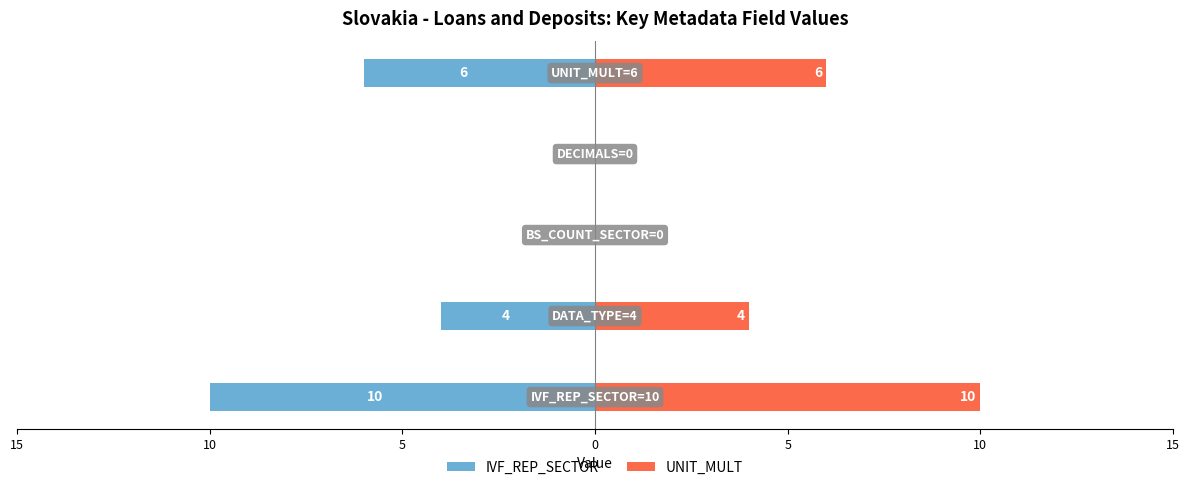

Which series has the widest spread of values?

IVF_REP_SECTOR